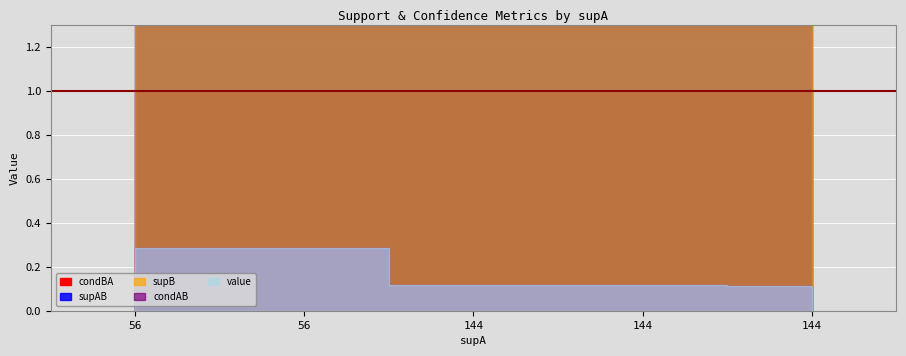

What is the value of the condBA point at the 3rd from the left?

1.0